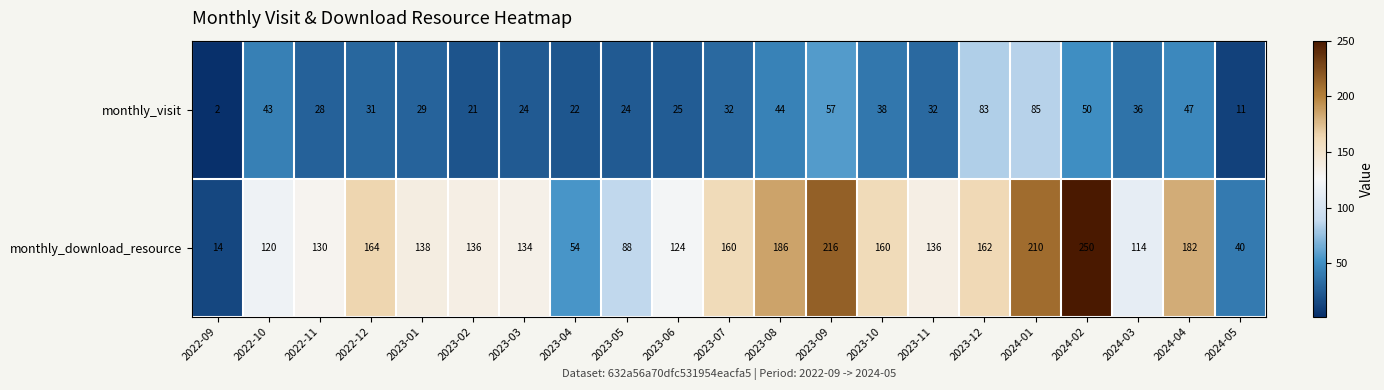

Where does the monthly_visit series first go above 32?

2022-10